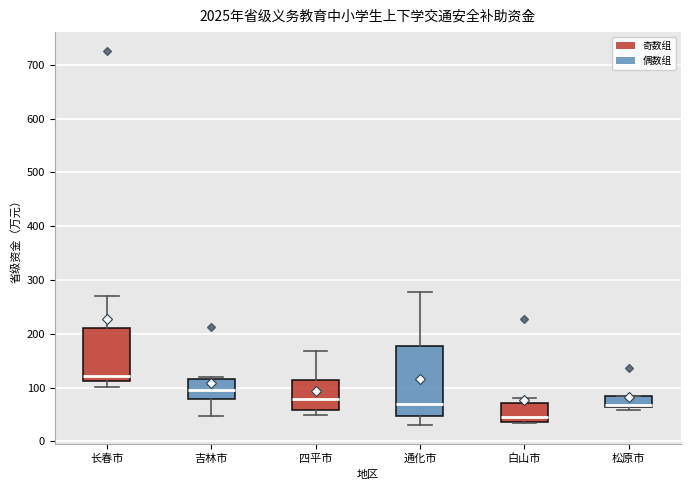

Reading left to right, read every box against the y-axis: the position of its median line, the range the box covers, and the ends of its whiskers. The values are not printed on the chart, so give them approximately, as read against the axis.

长春市: median 120, box 110 to 210, whiskers 100 to 270
吉林市: median 100, box 80 to 120, whiskers 50 to 120 (just above the box's upper edge)
四平市: median 80, box 60 to 110, whiskers 50 to 170
通化市: median 70, box 50 to 180, whiskers 30 to 280
白山市: median 50, box 40 to 70, whiskers 30 to 80
松原市: median 70 (drawn on the box's lower edge), box 60 to 90, whiskers 60 (just below the box's lower edge) to 90